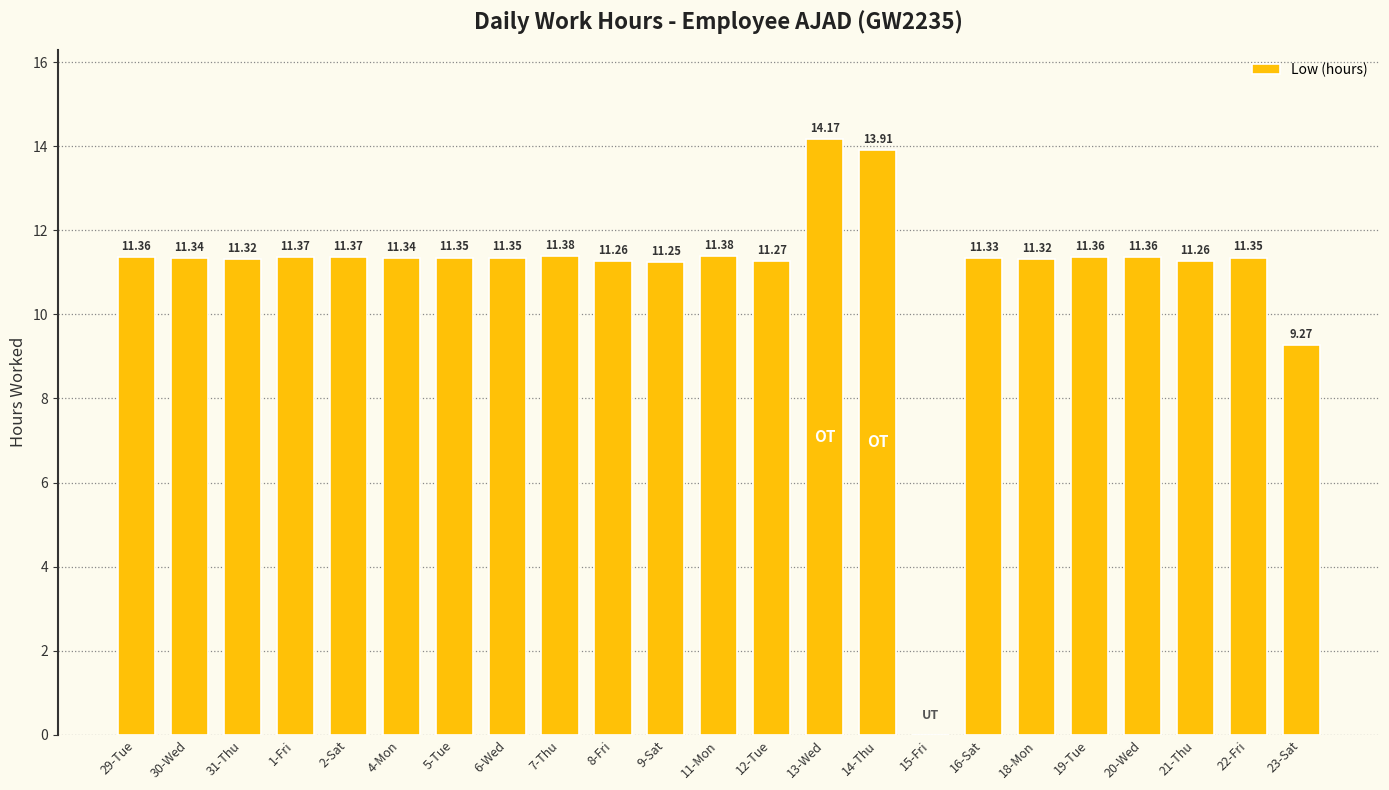

Read the value at 23-Sat.

9.3